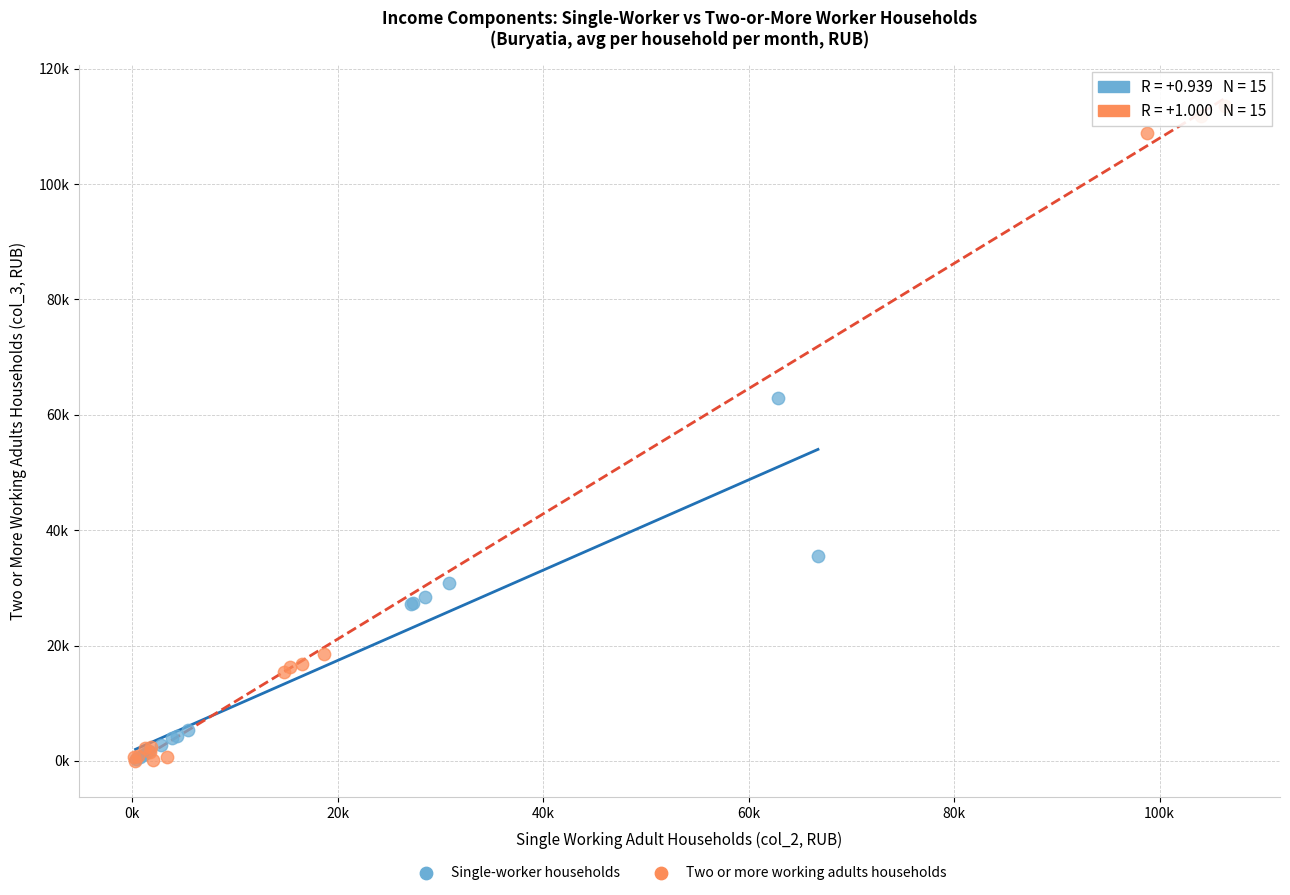

Which series has the largest Y range (max minus min)?

Two or more working adults households